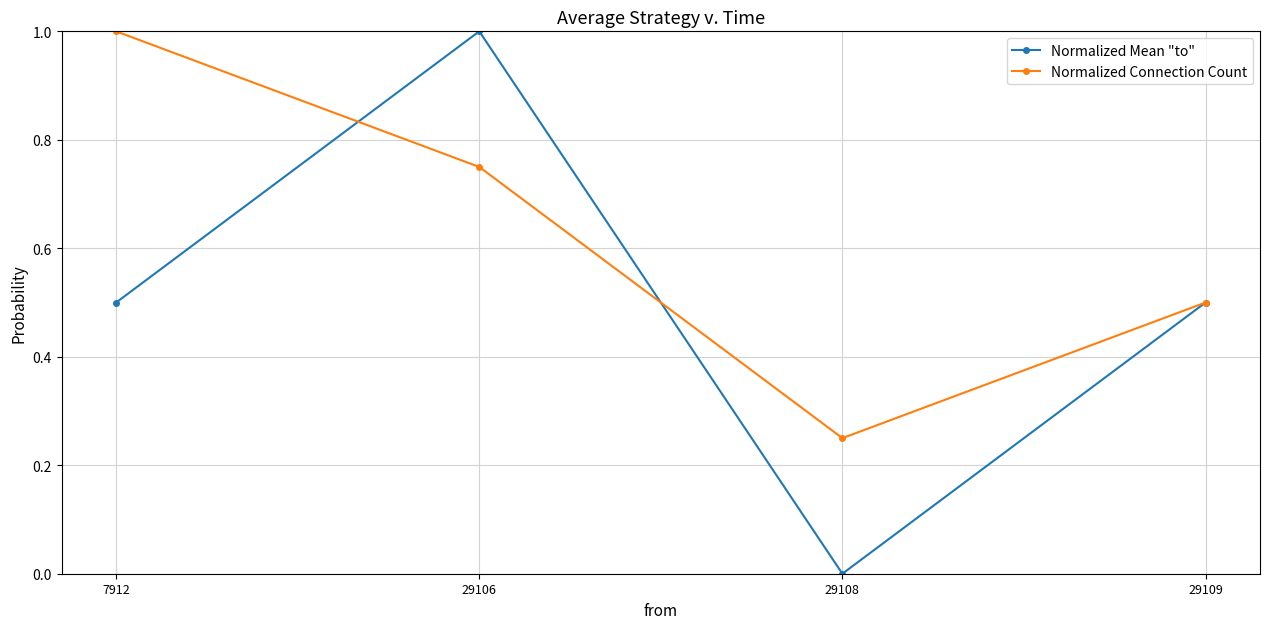

True or false: Normalized Connection Count has more than 1 interior local peaks.

False